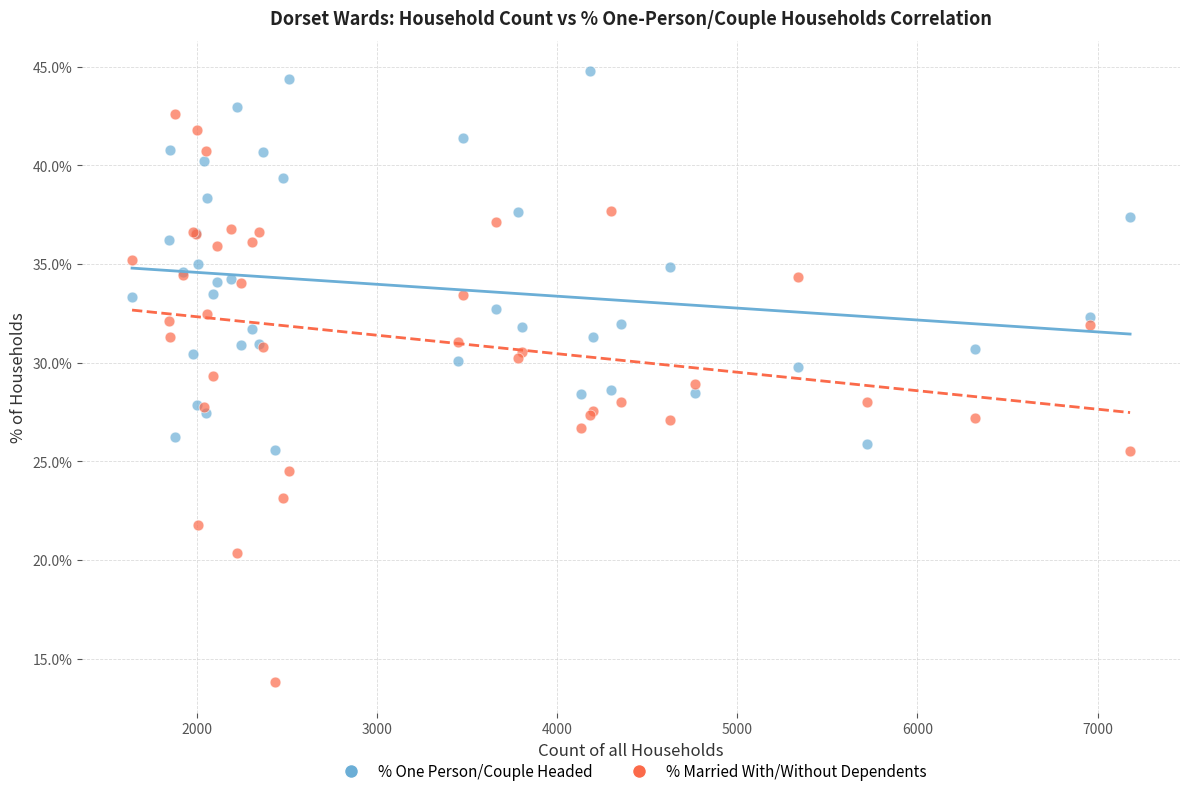

Which series has the largest Y range (max minus min)?

% Married With/Without Dependents